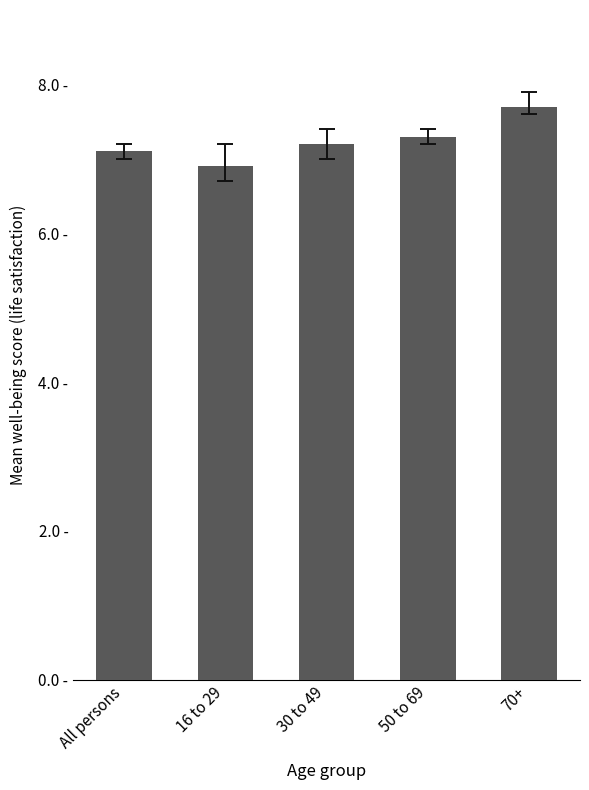

What is the difference between the values at 16 to 29 and 30 to 49?

0.3